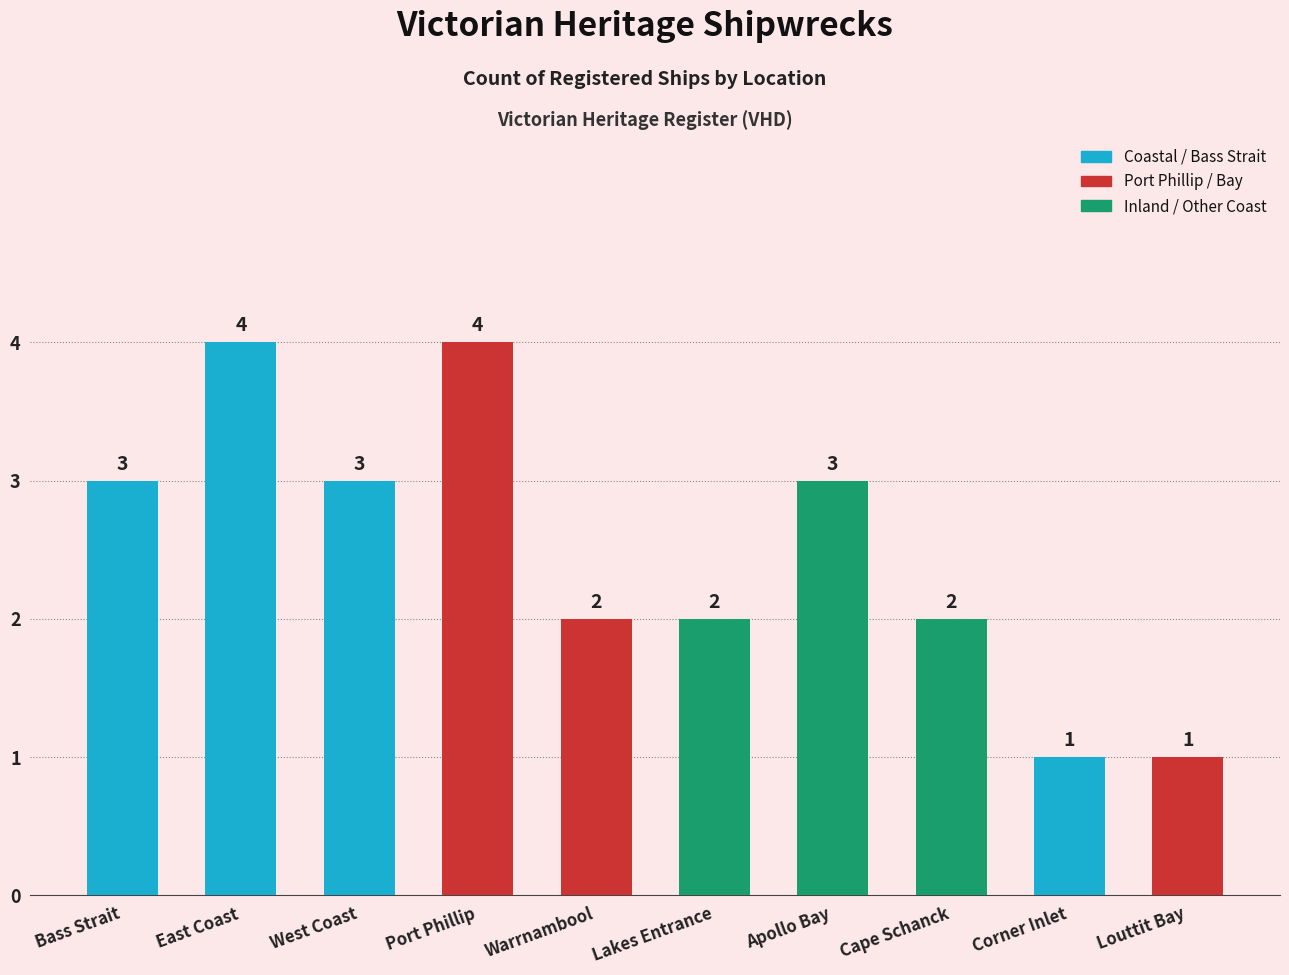

The chart shows a value of 3 at Bass Strait. True or false?

True